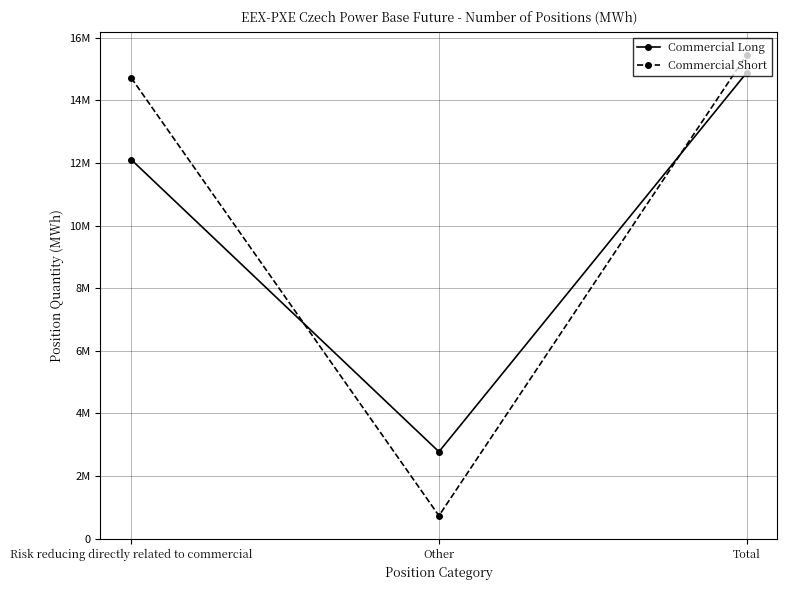

Is this an area chart (filled region under the line)?

No